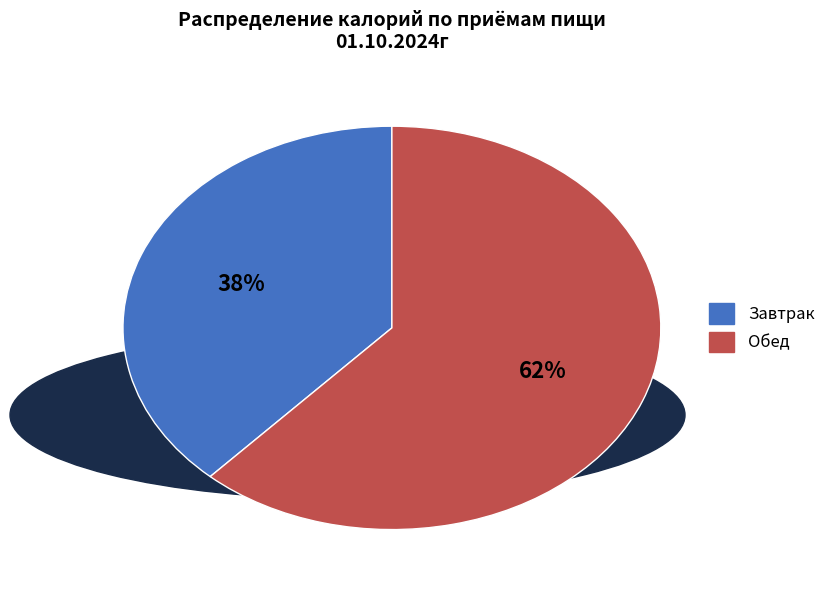

Do Обед and Завтрак together represent more than half of the pie?

Yes